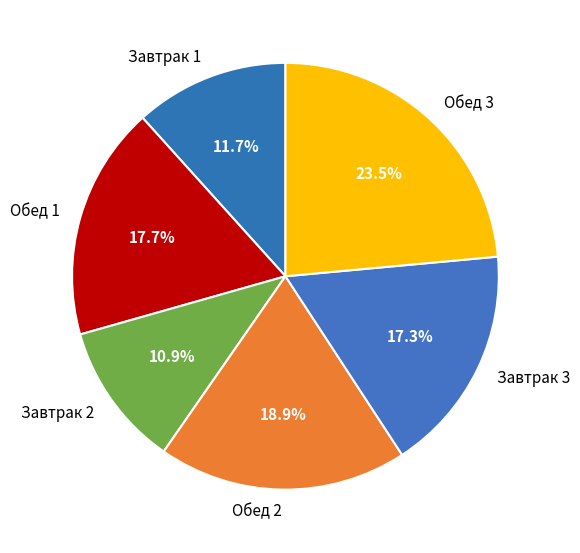

True or false: Завтрак 3 accounts for 17% of the total.

True